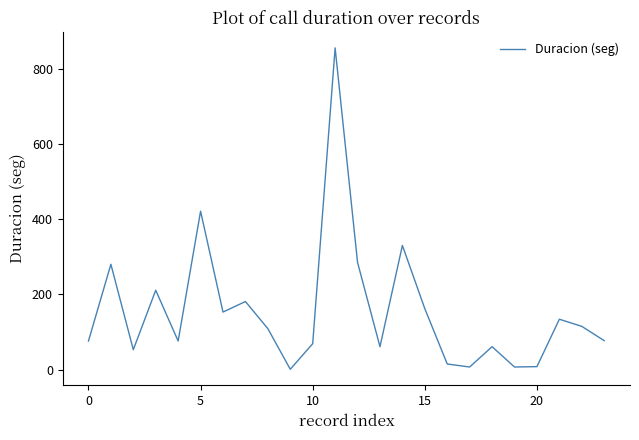

True or false: the data has more than 0 interior local peaks.

True